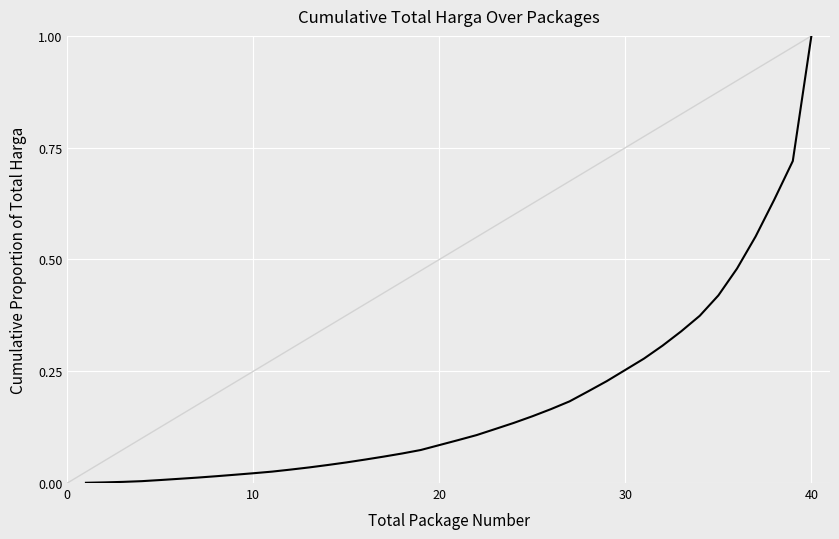

What is the maximum value shown in the chart?

1.0